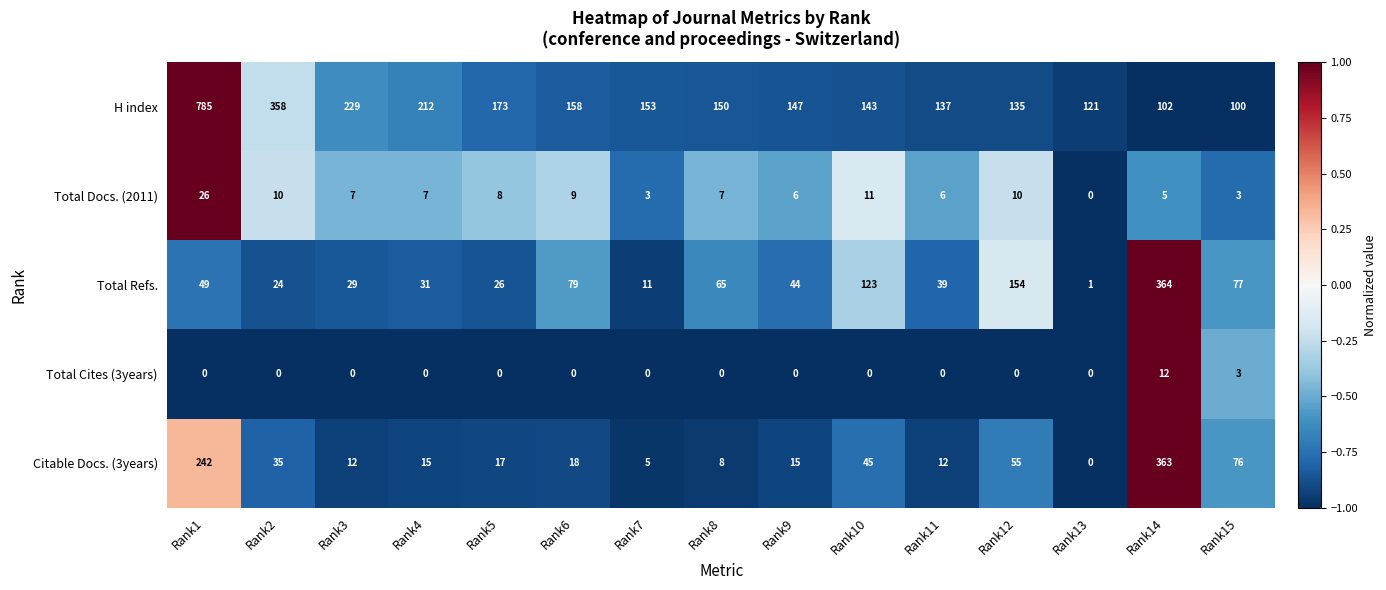

How many values in the Citable Docs. (3years) series are below 17?

7